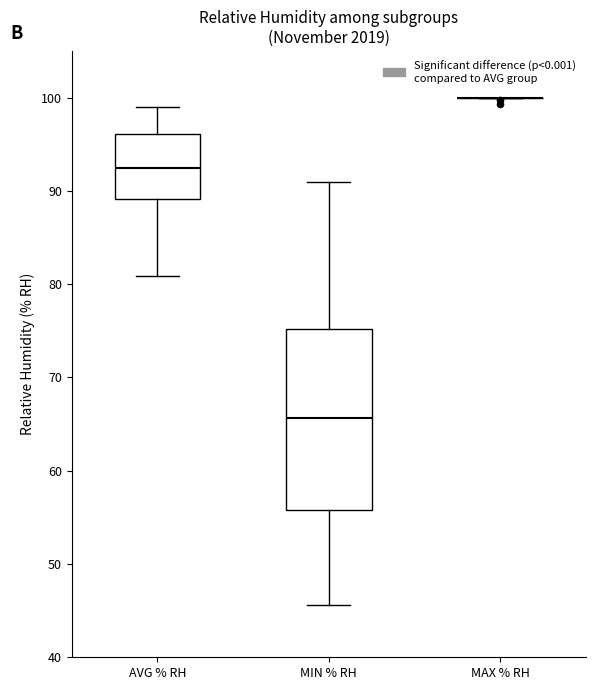

Reading left to right, transcribe this box plot: for each box, give where its median line is, the range the box spans, and where its two whiskers end, as read against the y-axis. The values are not printed on the chart, so give them approximately, as read against the axis.

AVG % RH: median 92, box 89 to 96, whiskers 81 to 99
MIN % RH: median 66, box 56 to 75, whiskers 46 to 91
MAX % RH: box collapsed to a line at 100, whiskers 100 to 100